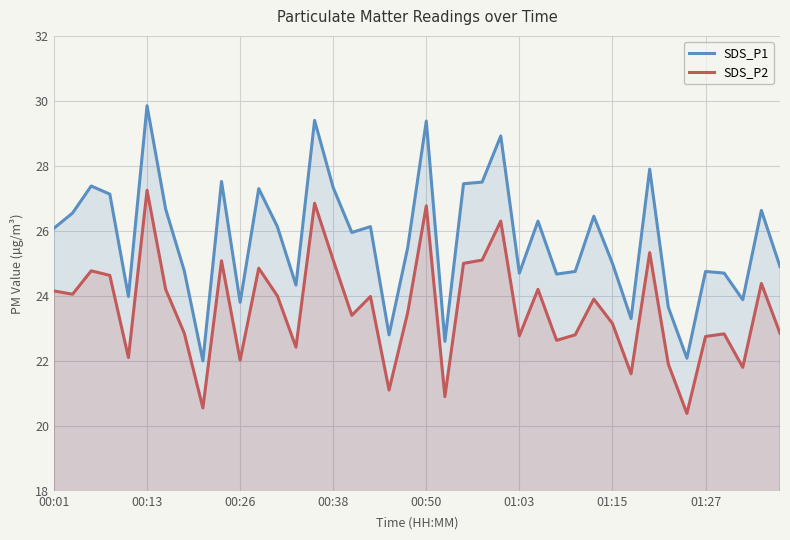

What are all the series names shown in the legend?

SDS_P1, SDS_P2